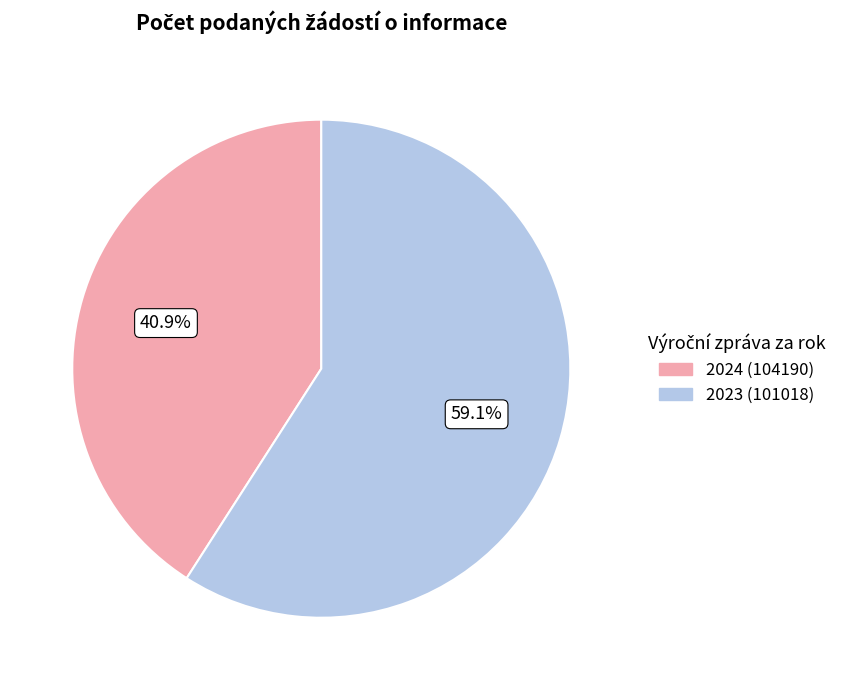

To the nearest percent, what portion does 2024 (104190) represent?

41%